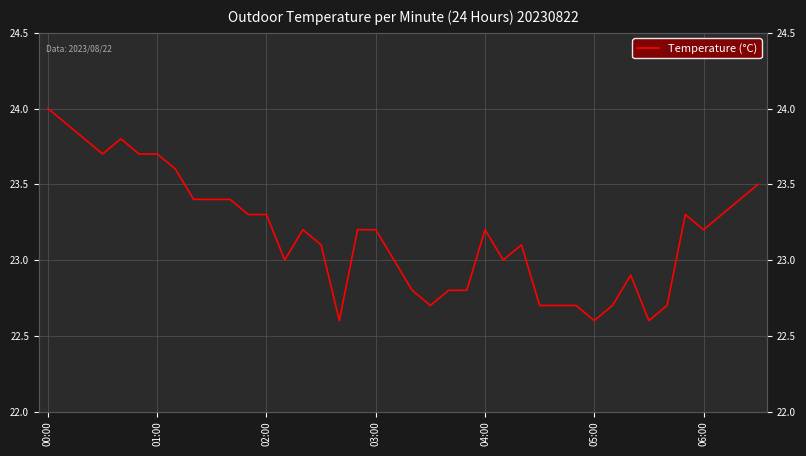

What is the minimum value shown in the chart?

22.6